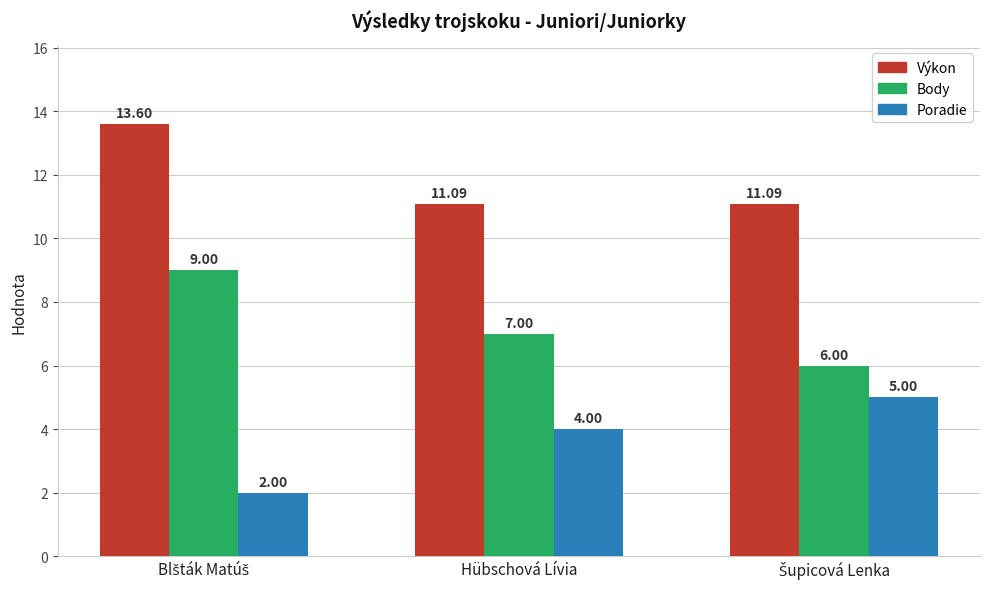

How many bars are there in total?

9